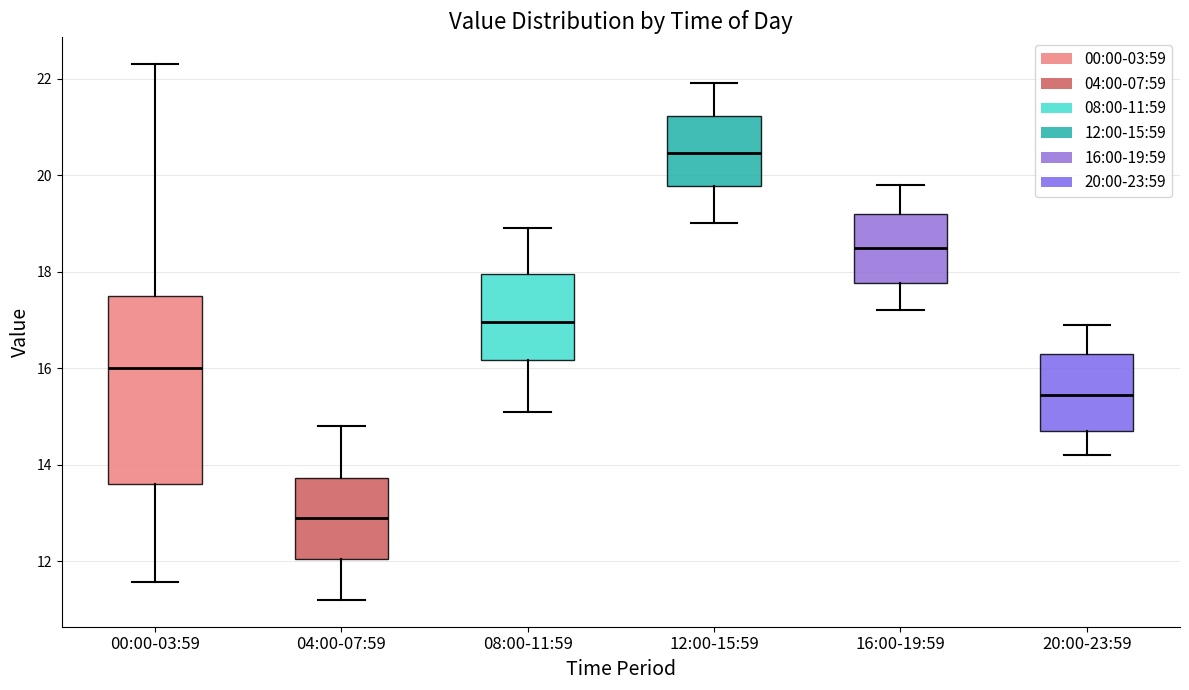

Reading left to right, read every box against the y-axis: the position of its median line, the range the box covers, and the ends of its whiskers. The values are not printed on the chart, so give them approximately, as read against the axis.

00:00-03:59: median 16.0, box 13.6 to 17.6, whiskers 11.6 to 22.4
04:00-07:59: median 13.0, box 12.0 to 13.8, whiskers 11.2 to 14.8
08:00-11:59: median 17.0, box 16.2 to 18.0, whiskers 15.2 to 19.0
12:00-15:59: median 20.4, box 19.8 to 21.2, whiskers 19.0 to 22.0
16:00-19:59: median 18.6, box 17.8 to 19.2, whiskers 17.2 to 19.8
20:00-23:59: median 15.4, box 14.8 to 16.4, whiskers 14.2 to 17.0